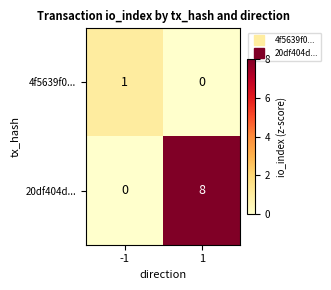

What is the average value of the 20df404d... series?

4